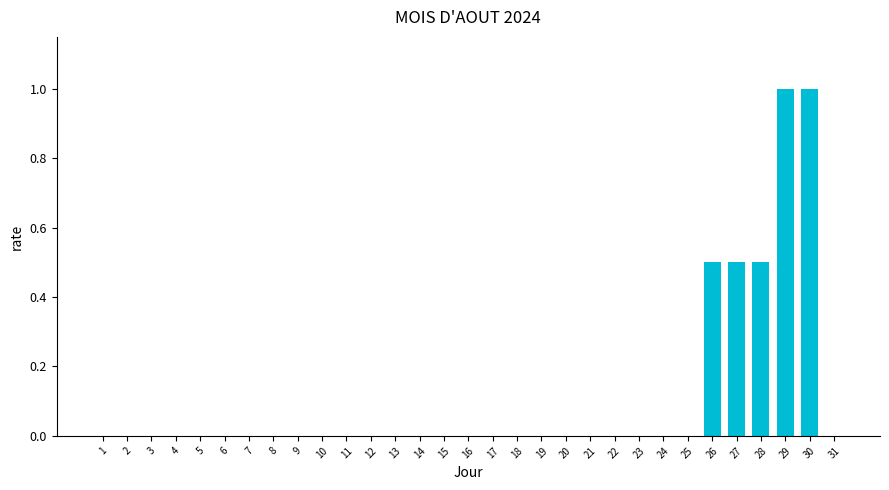

What is the sum of all values?

3.5